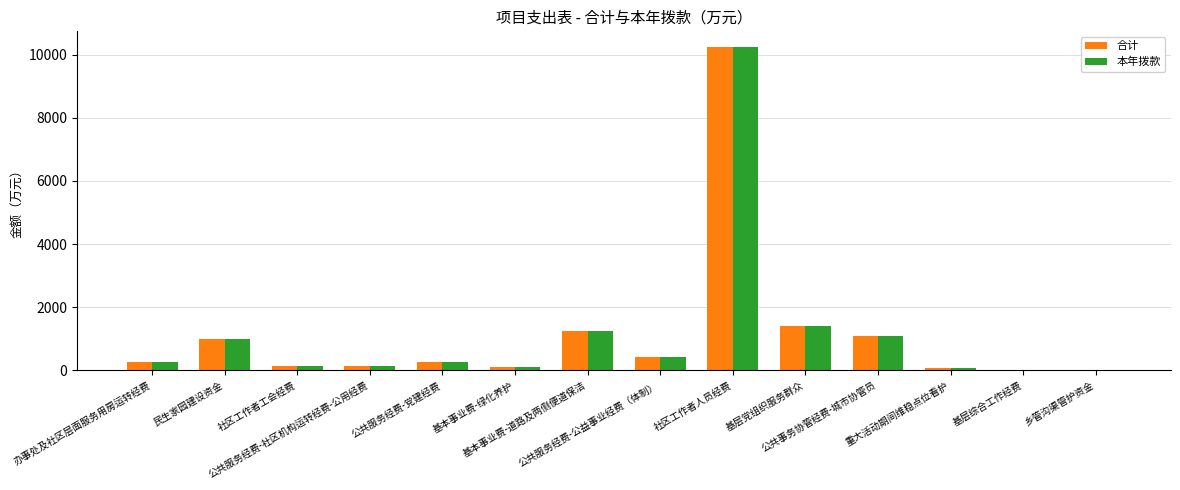

Where does the 本年拨款 series first go above 265?

办事处及社区层面服务用房运转经费